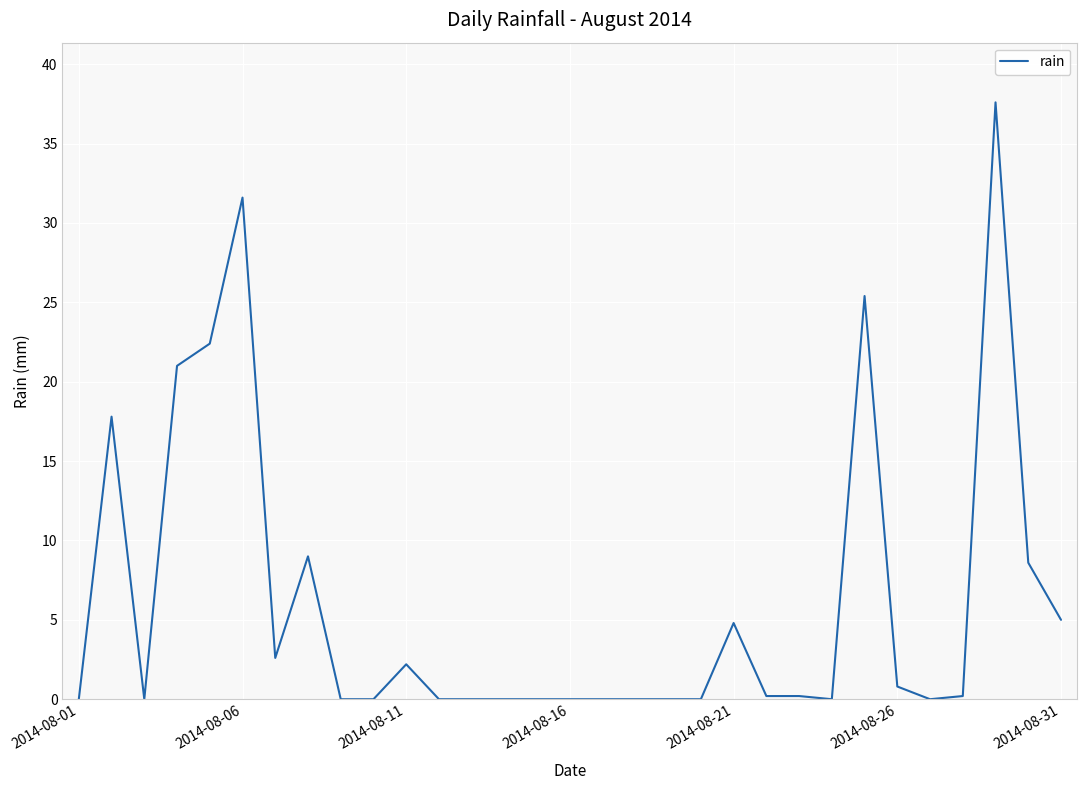

What is the difference between the maximum and minimum values?

37.6